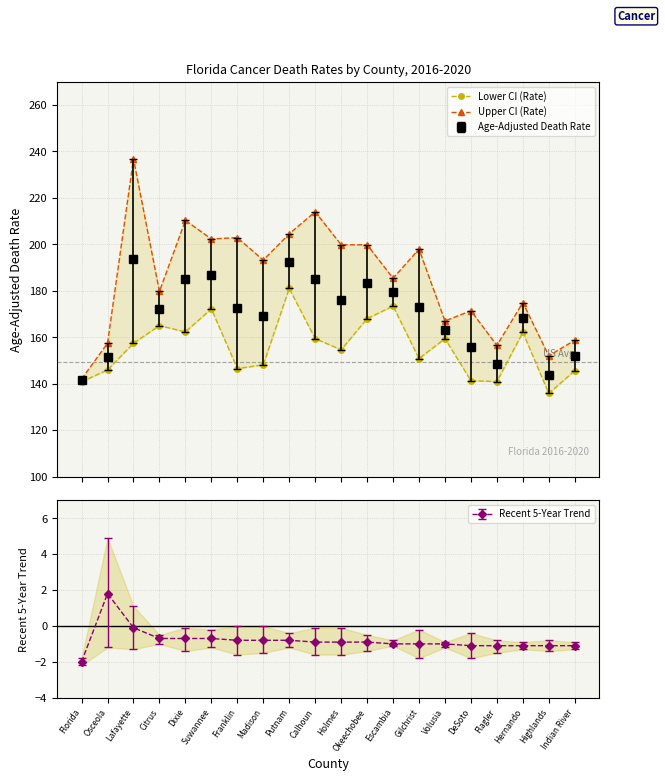

What is the difference between the maximum and minimum values in the Lower CI (Rate) series?

45.2